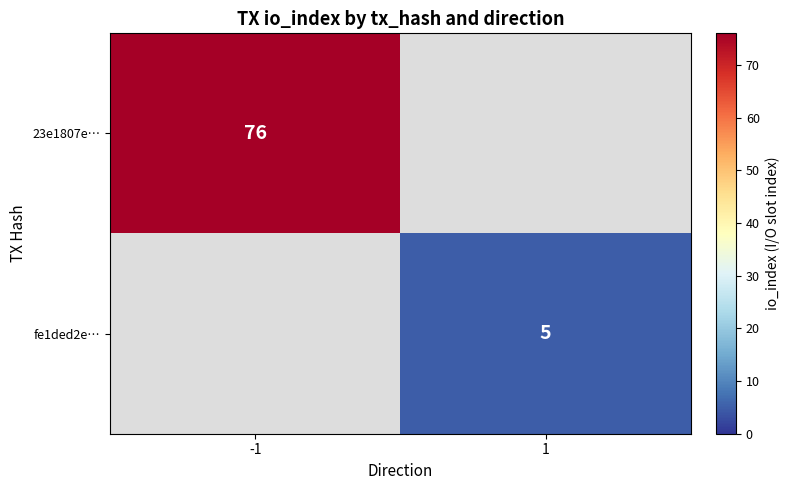

True or false: fe1ded2e… has a value of 2 at 1.

False